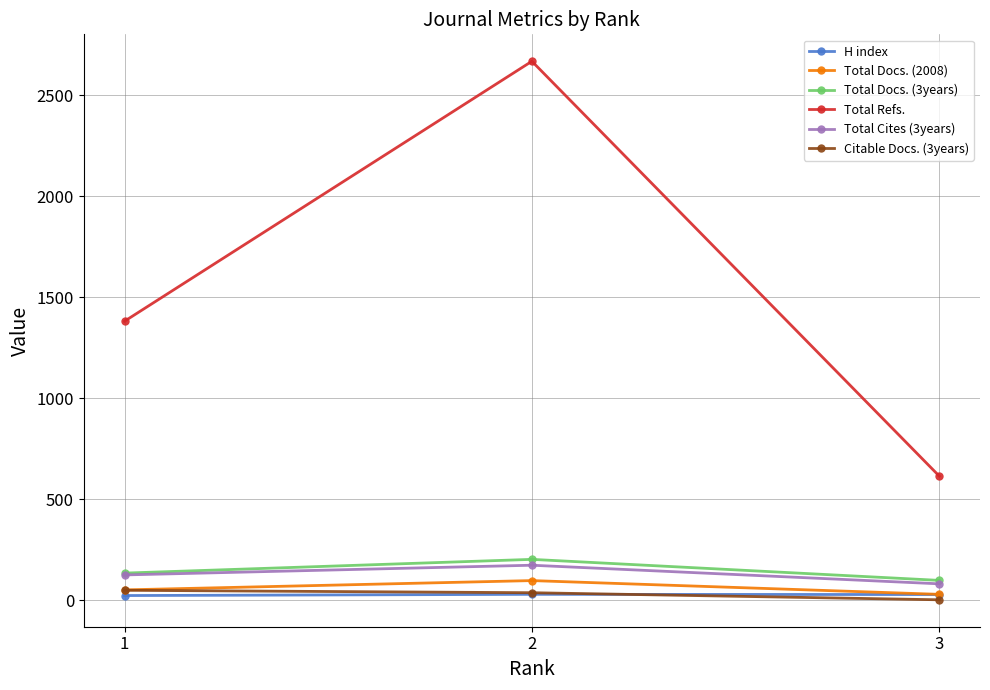

At which label is Total Docs. (2008) closest to 64?

1